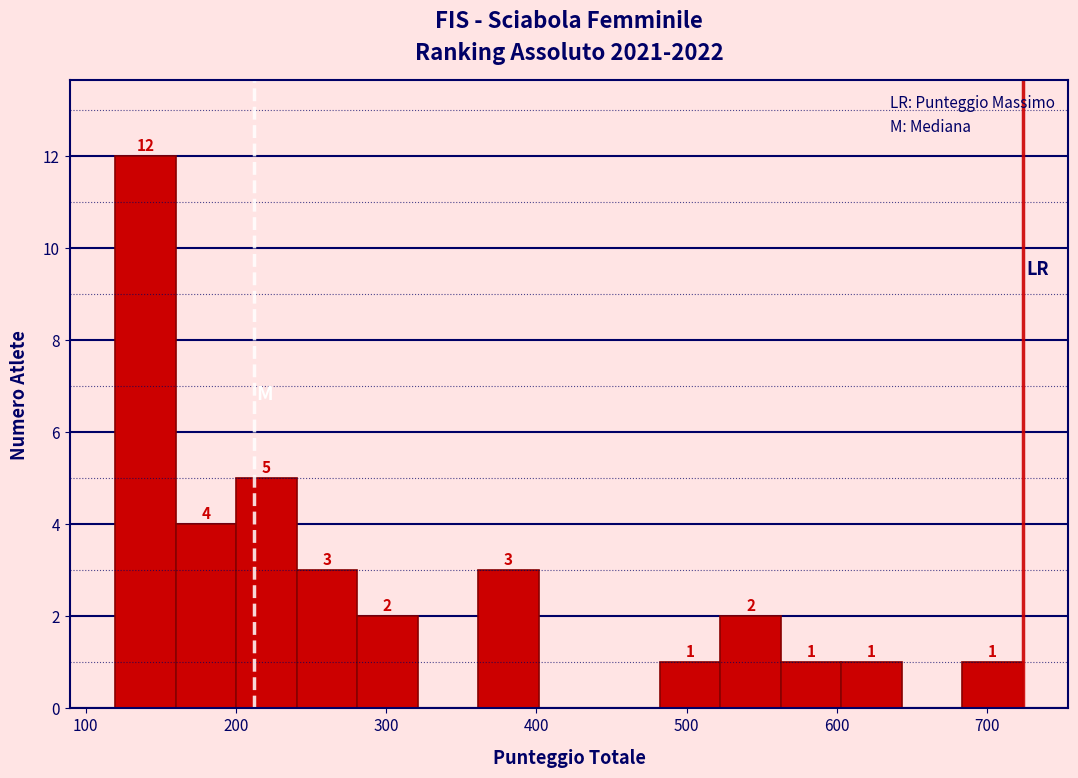

Which range on the x-axis has the tallest bar?

120 to 160